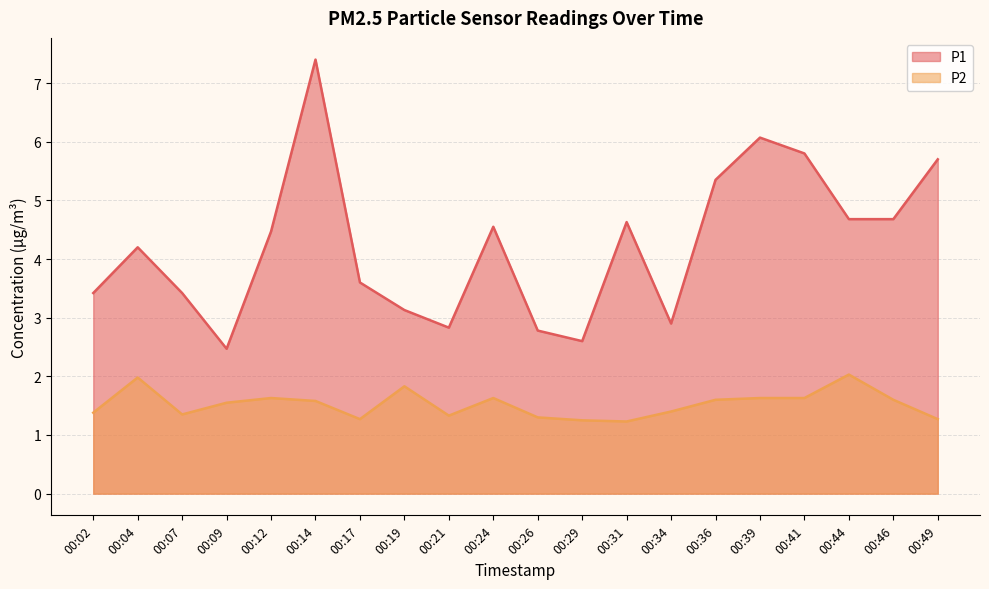

What is the approximate value of P2 at 00:36?

1.6